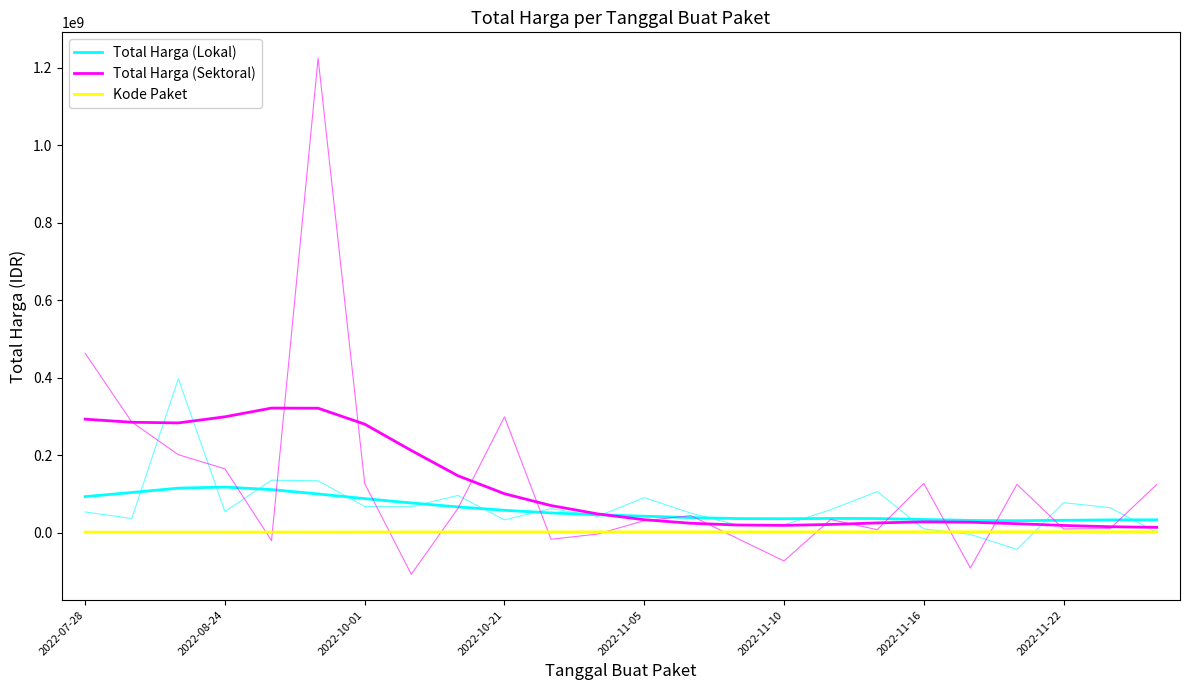

Which series changed the most between 2022-11-05 and 14?

Total Harga (Sektoral)